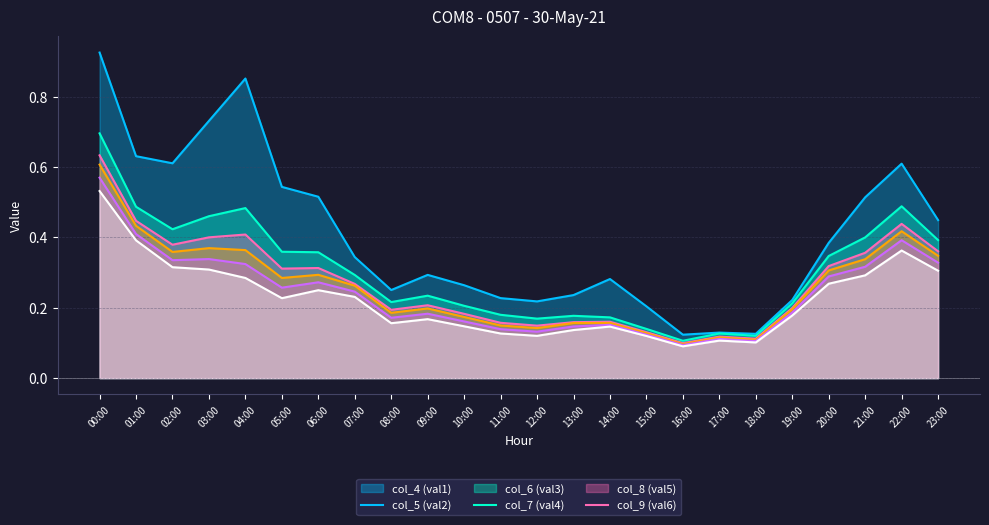

What is the label of the 16th point from the left?

15:00